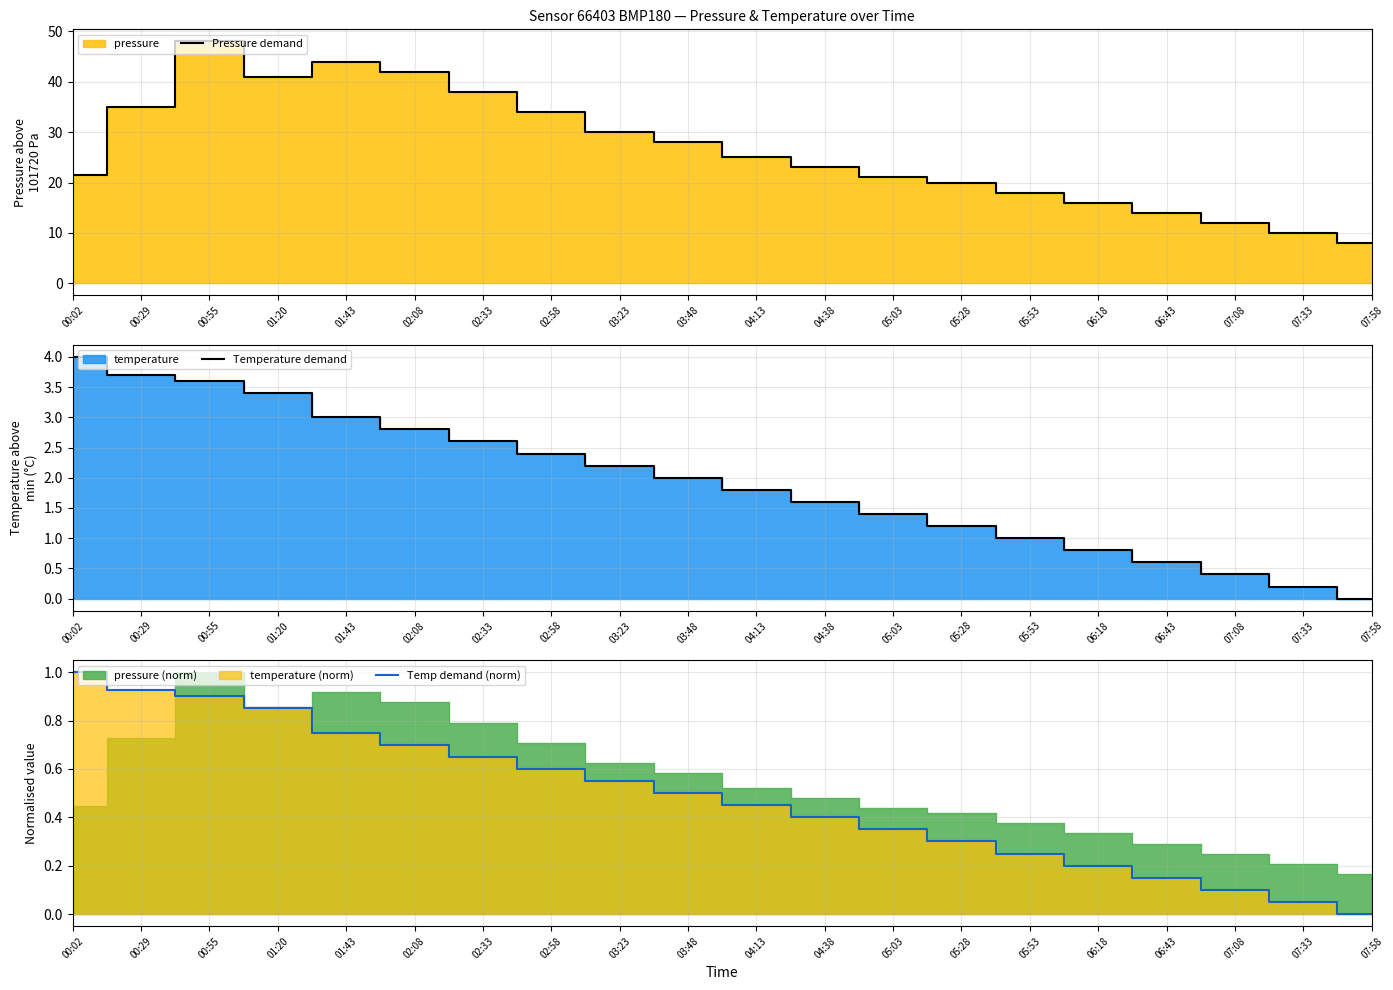

What position from the left is 01:43?

5